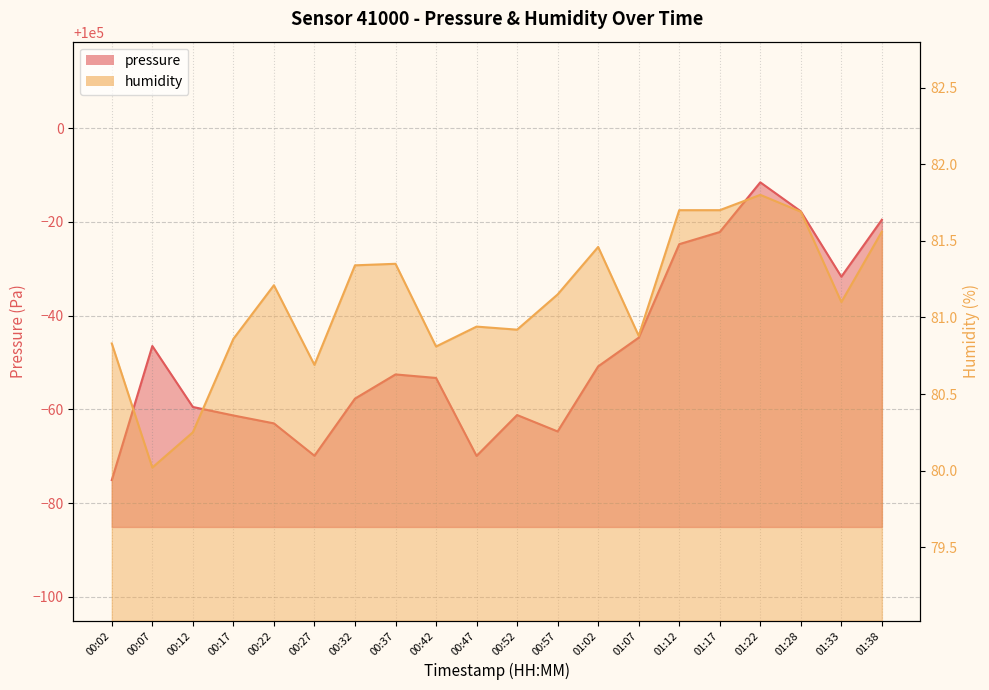

At which label does pressure reach its peak?

01:22